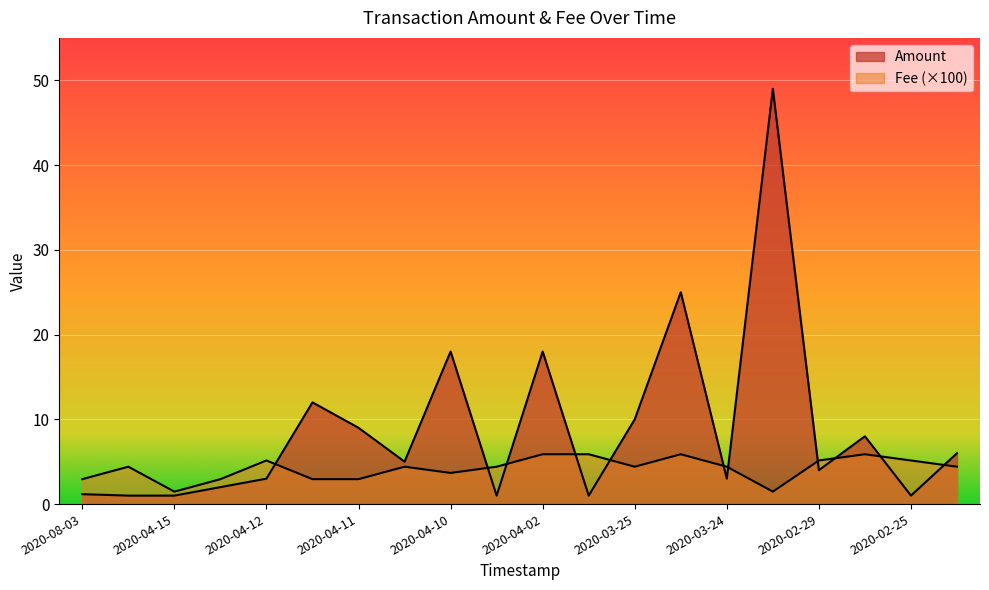

How many lines are shown in the chart?

2